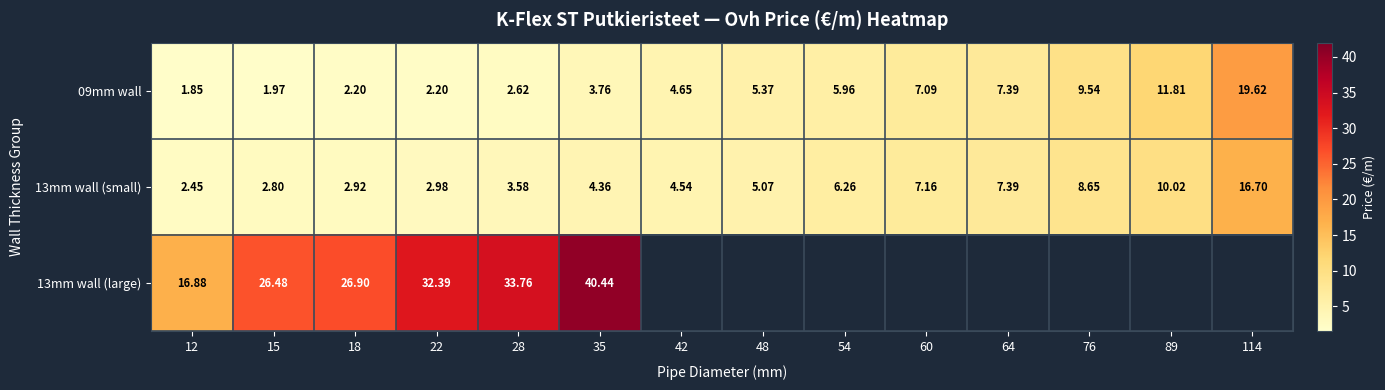

Where does the 09mm wall series first go above 5?

48